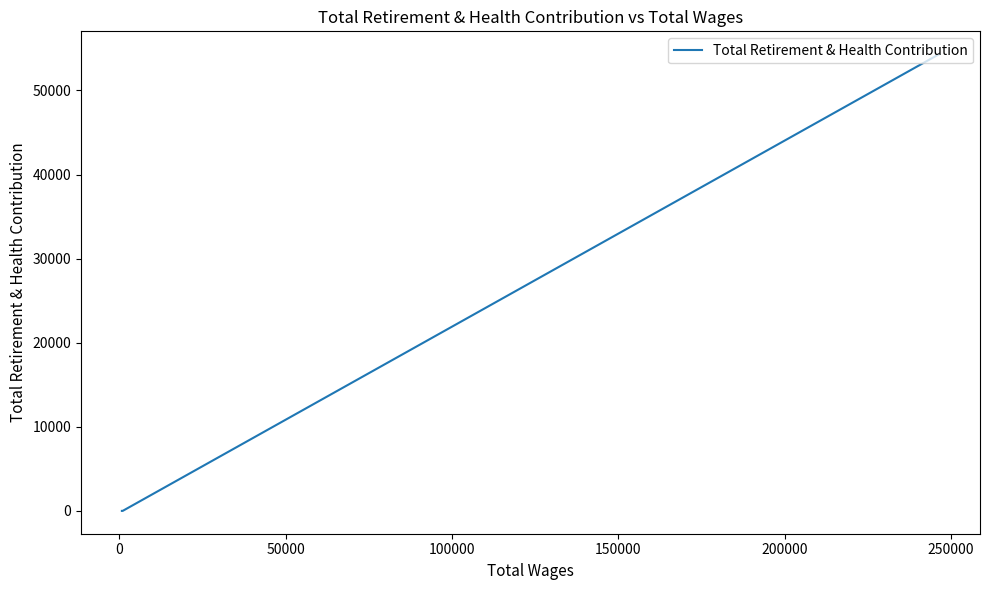

How many positive values are there?

1